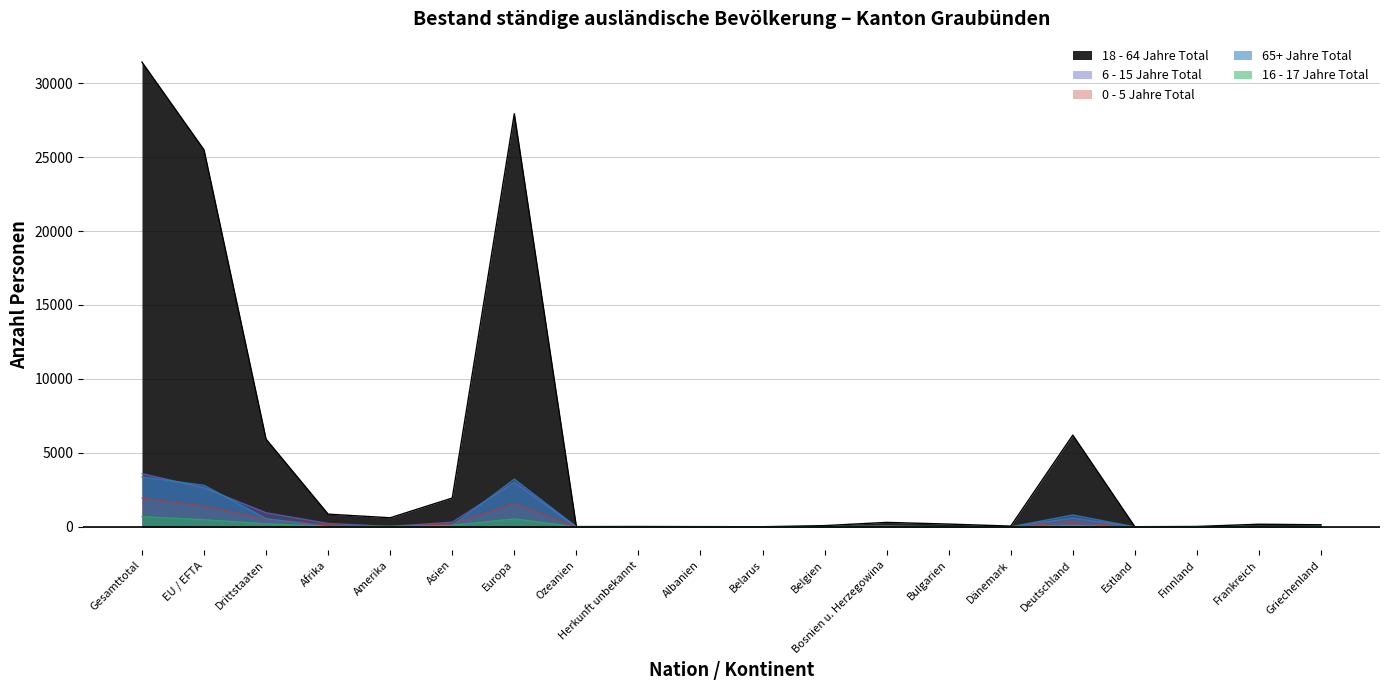

At which category does 16 - 17 Jahre Total reach its first local valley?

Amerika